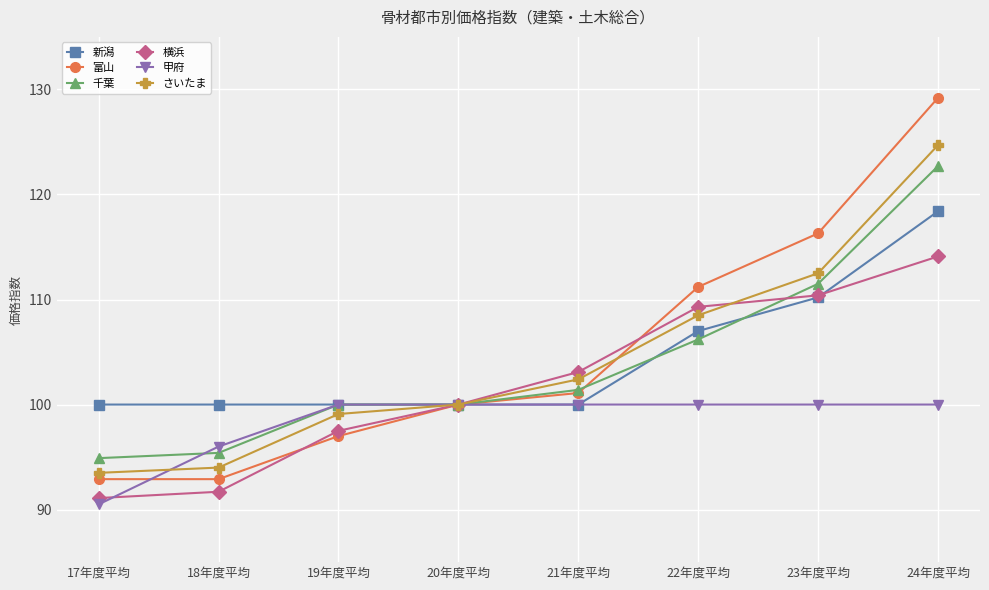

What is the minimum value for 横浜?

91.1